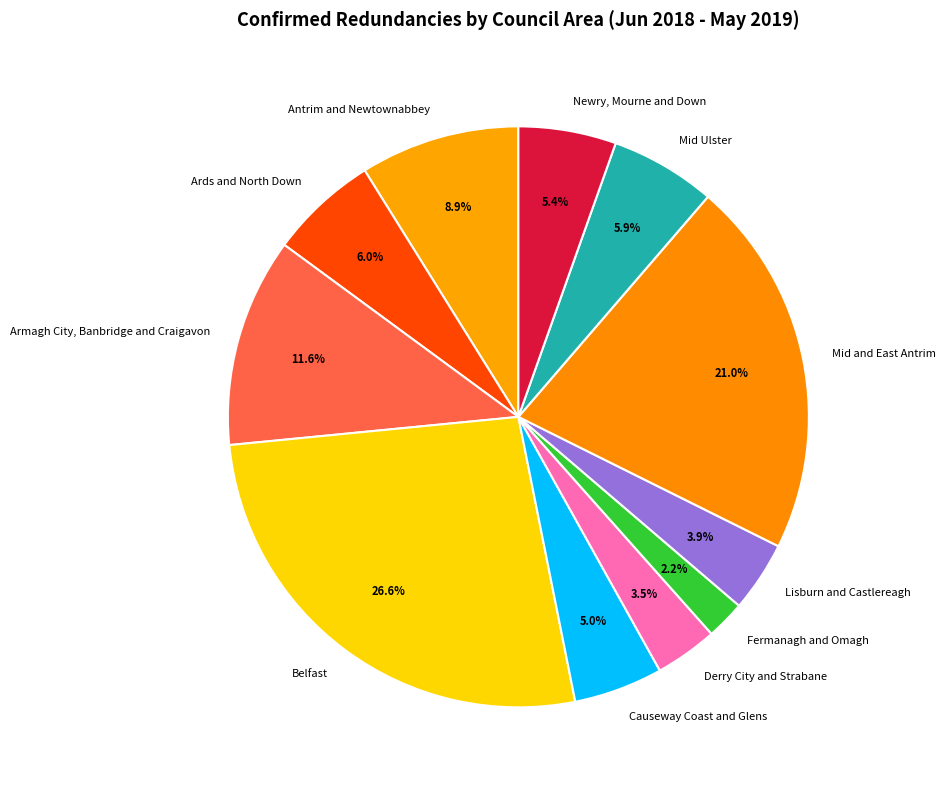

What portion of the pie excludes Mid Ulster?

94.1%